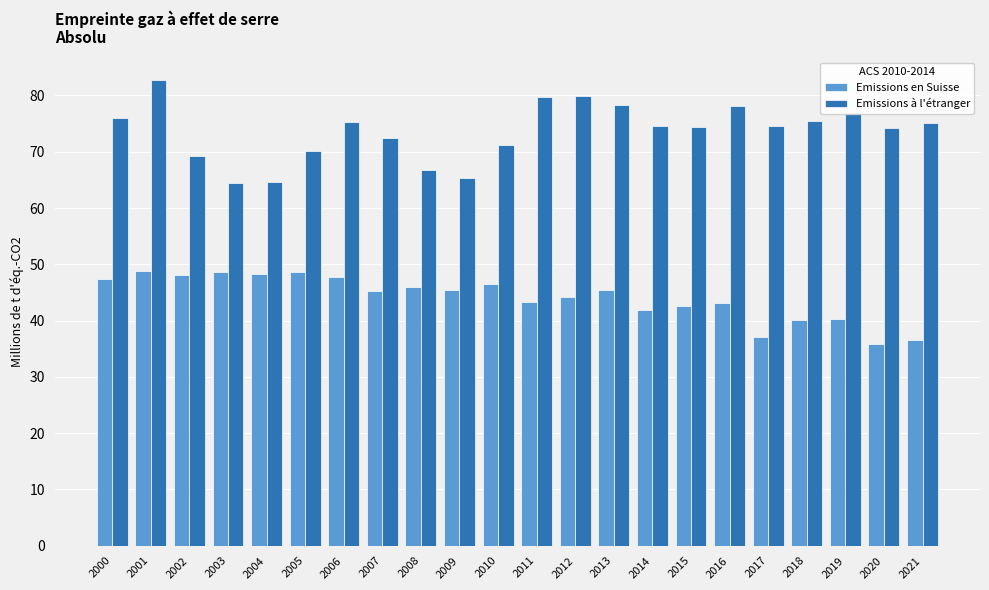

Rank the series by their average value, from highest to lowest.

Emissions à l'étranger, Emissions en Suisse